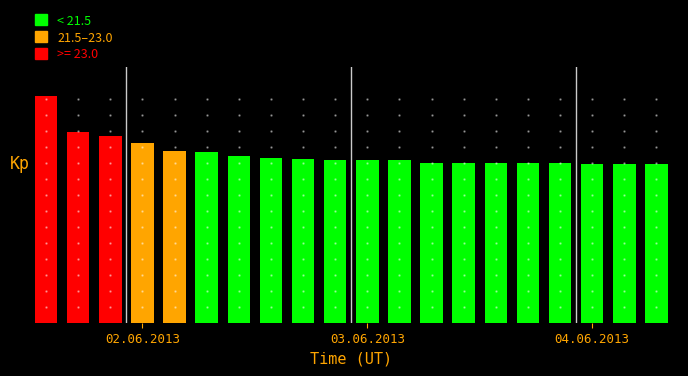

What is the difference between the maximum and minimum values?

8.6